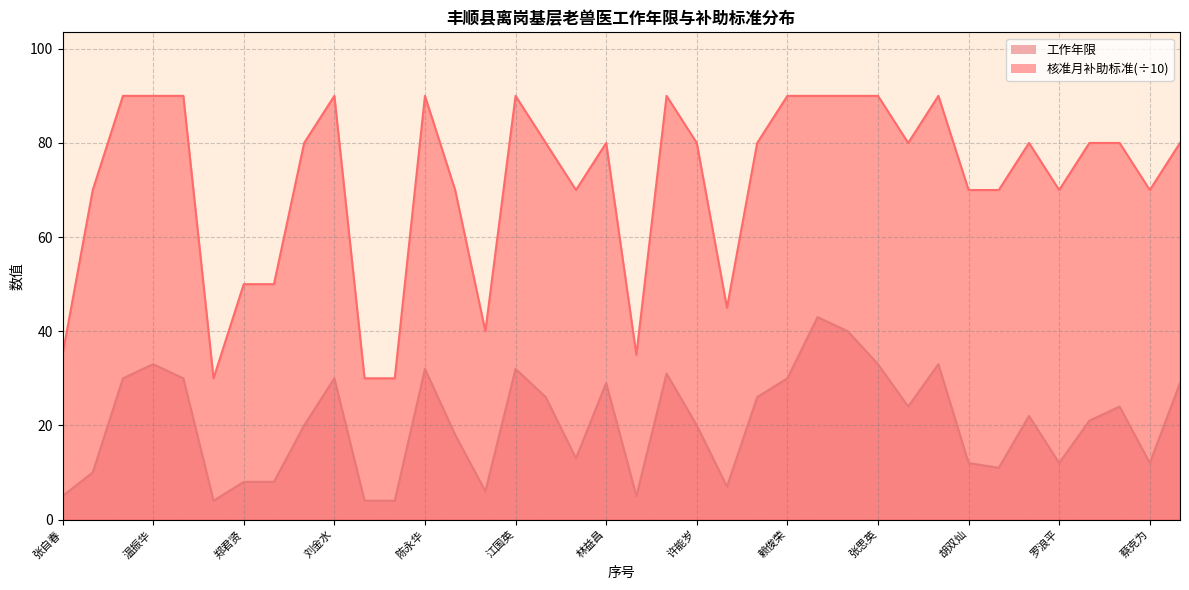

Rank the categories by 工作年限 value from highest to lowest.

曾宪丰, 胡志双, 温振华, 张思英, 江三泉, 陈永华, 江国英, 郑春武, 邱镇泉, 林建全, 刘金水, 赖俊荣, 林益昌, 杜海华, 江纪华, 江创精, 朱芝水, 胡剑雄, 文衍爆, 彭志平, 杜海源, 许能岁, 杜荣华, 刘三英, 胡双灿, 罗浪平, 蔡克为, 胡建国, 张昌周, 郑君贤, 李传民, 黄汉智, 许建宪, 张自春, 李浪生, 詹益振, 刘南生, 陈建华